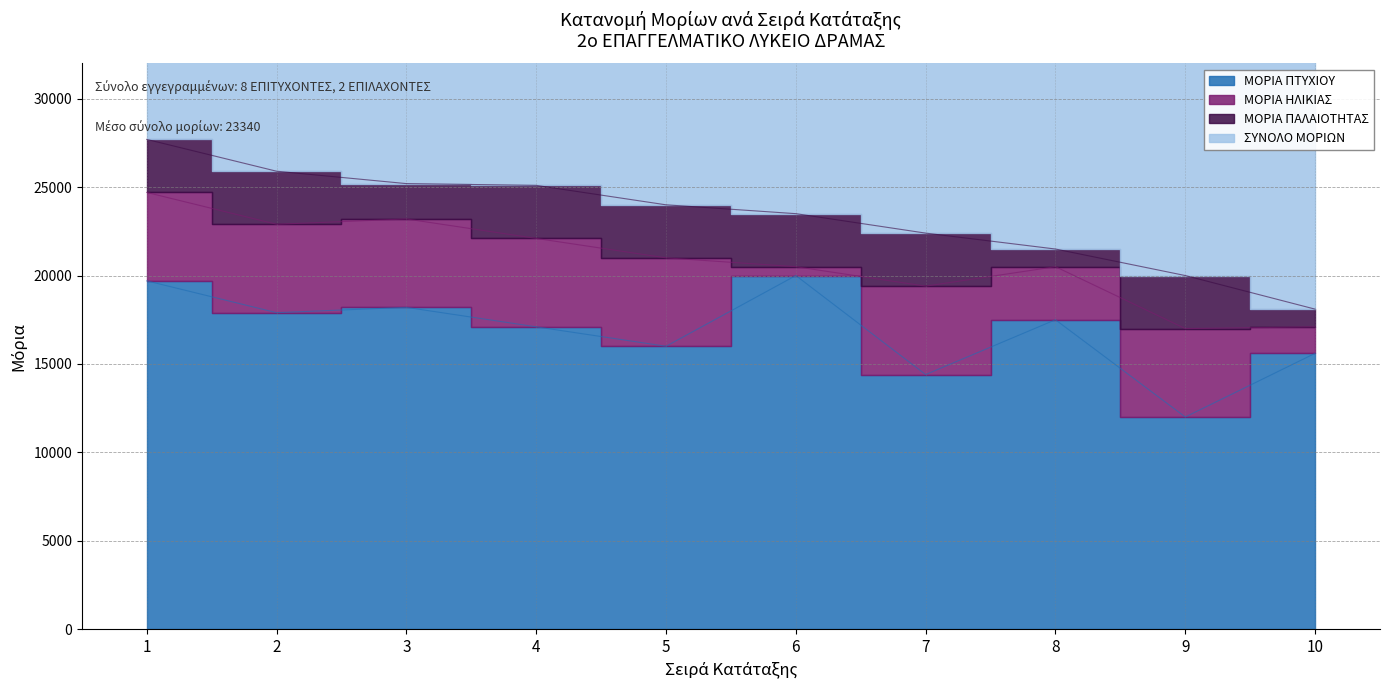

What is the value of the ΣΥΝΟΛΟ ΜΟΡΙΩΝ point at the 1st from the left?

27700